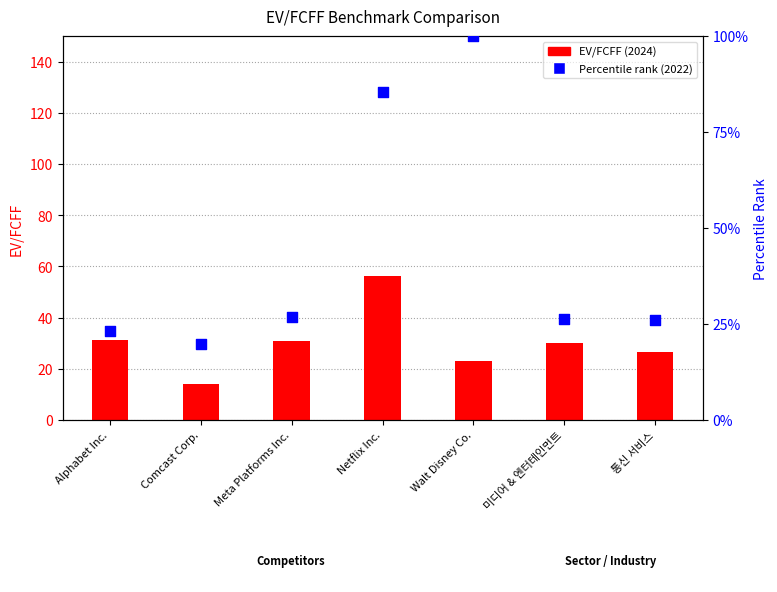

At how many categories does at least one series exceed 97?

1